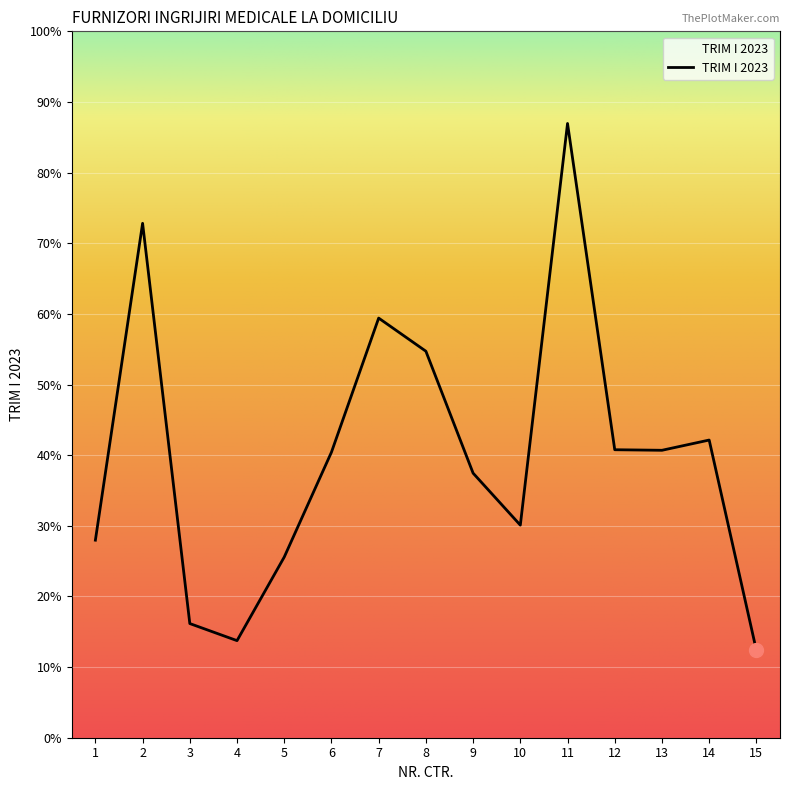

How many values exceed 68304?

7